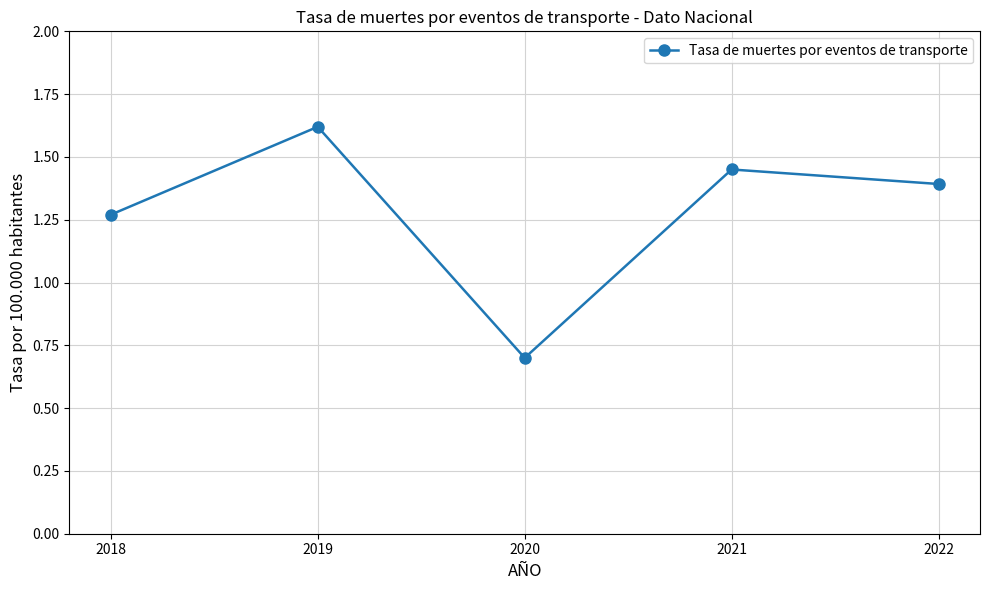

What is the smallest value displayed?

0.7